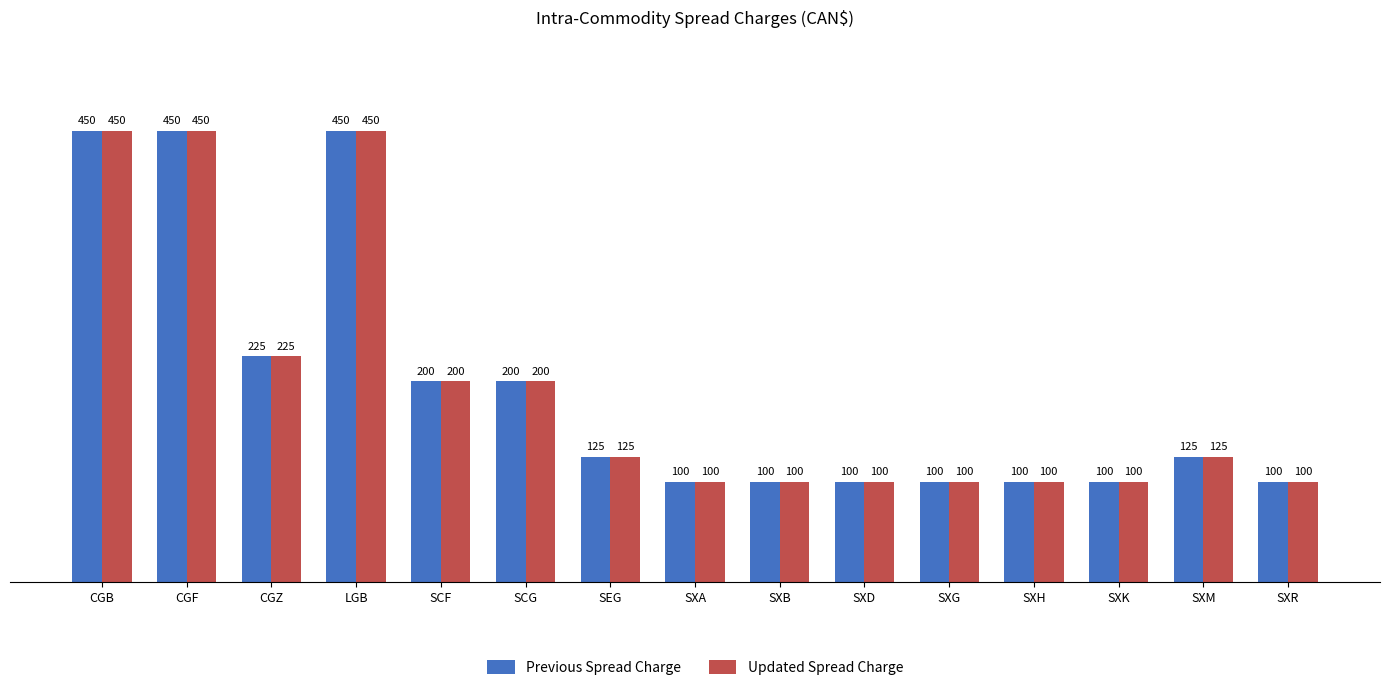

What is the difference between the second highest and second lowest values in the Updated Spread Charge series?

350